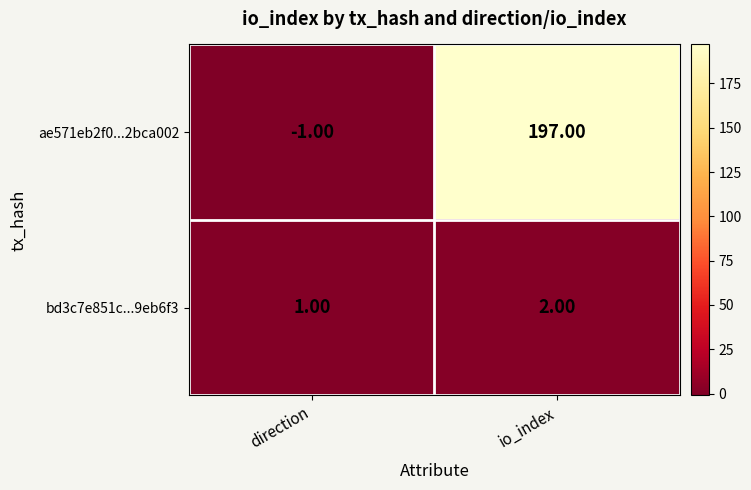

At which category does the chart reach its minimum across all series?

direction